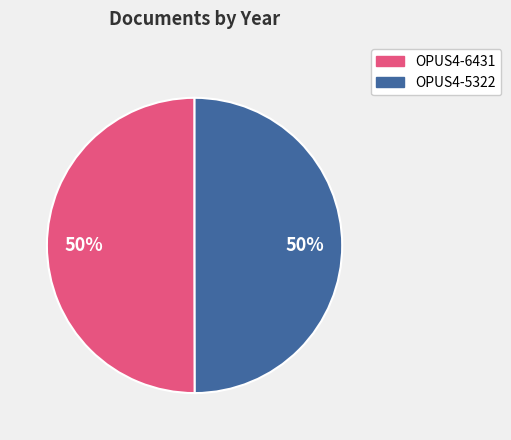

Do OPUS4-5322 and OPUS4-6431 together represent more than half of the pie?

Yes